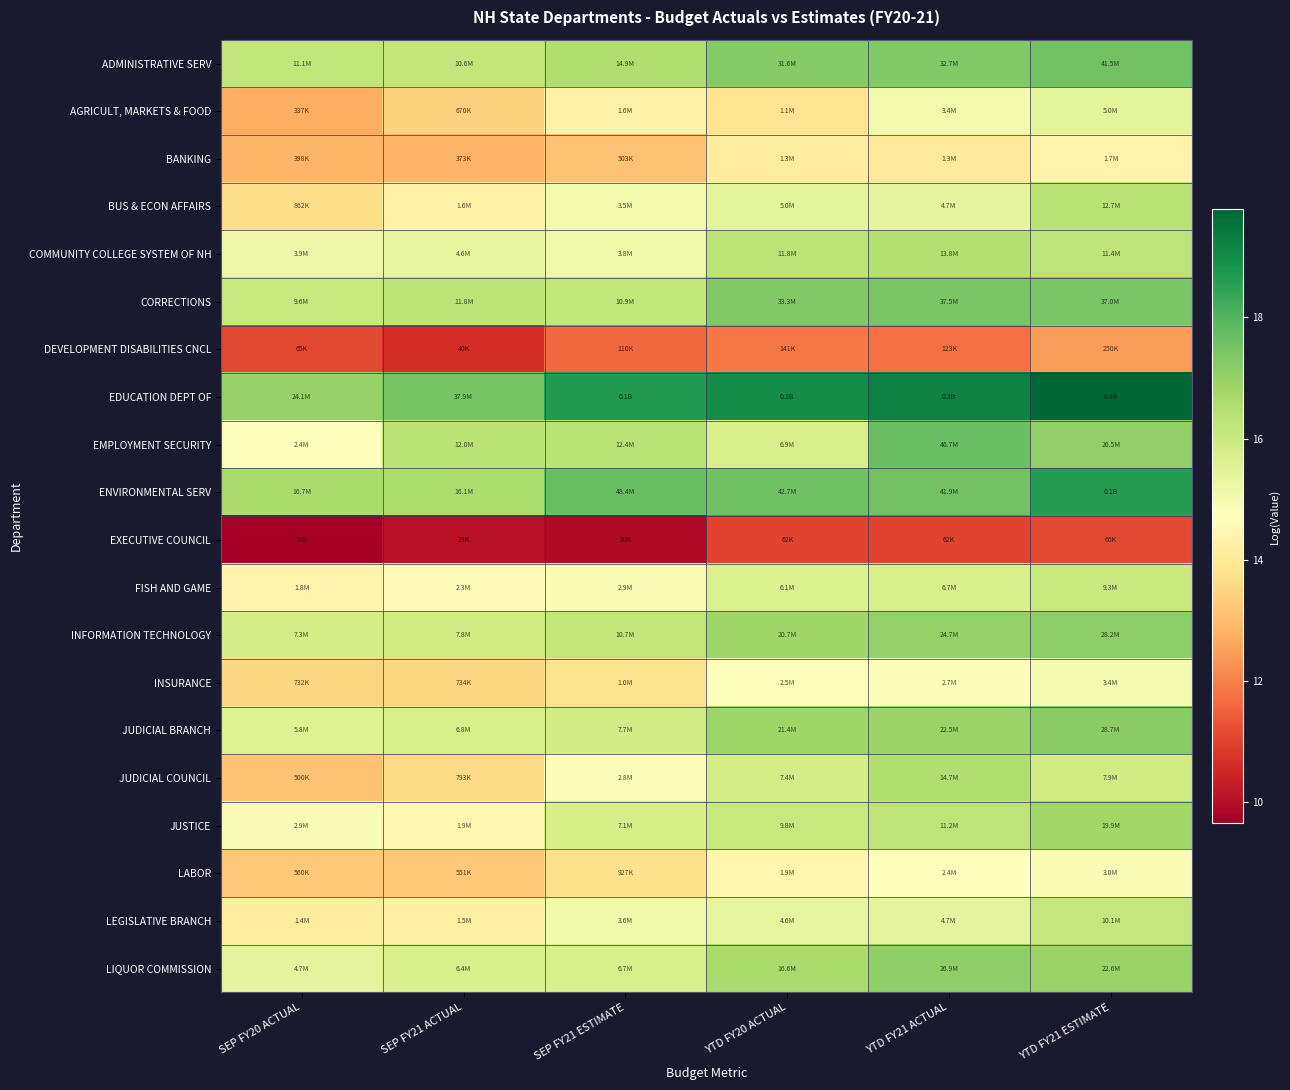

Reading left to right, list all the values displayed in this chart.

ADMINISTRATIVE SERV: SEP FY20 ACTUAL=16.2	SEP FY21 ACTUAL=16.2	SEP FY21 ESTIMATE=16.5	YTD FY20 ACTUAL=17.3	YTD FY21 ACTUAL=17.3	YTD FY21 ESTIMATE=17.5
AGRICULT, MARKETS & FOOD: SEP FY20 ACTUAL=12.7	SEP FY21 ACTUAL=13.4	SEP FY21 ESTIMATE=14.3	YTD FY20 ACTUAL=13.9	YTD FY21 ACTUAL=15.0	YTD FY21 ESTIMATE=15.4
BANKING: SEP FY20 ACTUAL=12.9	SEP FY21 ACTUAL=12.8	SEP FY21 ESTIMATE=13.1	YTD FY20 ACTUAL=14.1	YTD FY21 ACTUAL=14.1	YTD FY21 ESTIMATE=14.3
BUS & ECON AFFAIRS: SEP FY20 ACTUAL=13.7	SEP FY21 ACTUAL=14.3	SEP FY21 ESTIMATE=15.1	YTD FY20 ACTUAL=15.4	YTD FY21 ACTUAL=15.4	YTD FY21 ESTIMATE=16.4
COMMUNITY COLLEGE SYSTEM OF NH: SEP FY20 ACTUAL=15.2	SEP FY21 ACTUAL=15.3	SEP FY21 ESTIMATE=15.1	YTD FY20 ACTUAL=16.3	YTD FY21 ACTUAL=16.4	YTD FY21 ESTIMATE=16.2
CORRECTIONS: SEP FY20 ACTUAL=16.1	SEP FY21 ACTUAL=16.3	SEP FY21 ESTIMATE=16.2	YTD FY20 ACTUAL=17.3	YTD FY21 ACTUAL=17.4	YTD FY21 ESTIMATE=17.4
DEVELOPMENT DISABILITIES CNCL: SEP FY20 ACTUAL=11.1	SEP FY21 ACTUAL=10.6	SEP FY21 ESTIMATE=11.6	YTD FY20 ACTUAL=11.9	YTD FY21 ACTUAL=11.7	YTD FY21 ESTIMATE=12.4
EDUCATION DEPT OF: SEP FY20 ACTUAL=17.0	SEP FY21 ACTUAL=17.4	SEP FY21 ESTIMATE=18.7	YTD FY20 ACTUAL=19.0	YTD FY21 ACTUAL=19.2	YTD FY21 ESTIMATE=19.8
EMPLOYMENT SECURITY: SEP FY20 ACTUAL=14.7	SEP FY21 ACTUAL=16.3	SEP FY21 ESTIMATE=16.3	YTD FY20 ACTUAL=15.7	YTD FY21 ACTUAL=17.7	YTD FY21 ESTIMATE=17.1
ENVIRONMENTAL SERV: SEP FY20 ACTUAL=16.6	SEP FY21 ACTUAL=16.6	SEP FY21 ESTIMATE=17.7	YTD FY20 ACTUAL=17.6	YTD FY21 ACTUAL=17.6	YTD FY21 ESTIMATE=18.6
EXECUTIVE COUNCIL: SEP FY20 ACTUAL=9.7	SEP FY21 ACTUAL=10.1	SEP FY21 ESTIMATE=9.9	YTD FY20 ACTUAL=11.0	YTD FY21 ACTUAL=11.0	YTD FY21 ESTIMATE=11.1
FISH AND GAME: SEP FY20 ACTUAL=14.4	SEP FY21 ACTUAL=14.6	SEP FY21 ESTIMATE=14.9	YTD FY20 ACTUAL=15.6	YTD FY21 ACTUAL=15.7	YTD FY21 ESTIMATE=16.0
INFORMATION TECHNOLOGY: SEP FY20 ACTUAL=15.8	SEP FY21 ACTUAL=15.9	SEP FY21 ESTIMATE=16.2	YTD FY20 ACTUAL=16.8	YTD FY21 ACTUAL=17.0	YTD FY21 ESTIMATE=17.2
INSURANCE: SEP FY20 ACTUAL=13.5	SEP FY21 ACTUAL=13.5	SEP FY21 ESTIMATE=13.8	YTD FY20 ACTUAL=14.7	YTD FY21 ACTUAL=14.8	YTD FY21 ESTIMATE=15.0
JUDICIAL BRANCH: SEP FY20 ACTUAL=15.6	SEP FY21 ACTUAL=15.7	SEP FY21 ESTIMATE=15.9	YTD FY20 ACTUAL=16.9	YTD FY21 ACTUAL=16.9	YTD FY21 ESTIMATE=17.2
JUDICIAL COUNCIL: SEP FY20 ACTUAL=13.1	SEP FY21 ACTUAL=13.6	SEP FY21 ESTIMATE=14.8	YTD FY20 ACTUAL=15.8	YTD FY21 ACTUAL=16.5	YTD FY21 ESTIMATE=15.9
JUSTICE: SEP FY20 ACTUAL=14.9	SEP FY21 ACTUAL=14.5	SEP FY21 ESTIMATE=15.8	YTD FY20 ACTUAL=16.1	YTD FY21 ACTUAL=16.2	YTD FY21 ESTIMATE=16.8
LABOR: SEP FY20 ACTUAL=13.2	SEP FY21 ACTUAL=13.2	SEP FY21 ESTIMATE=13.7	YTD FY20 ACTUAL=14.4	YTD FY21 ACTUAL=14.7	YTD FY21 ESTIMATE=14.9
LEGISLATIVE BRANCH: SEP FY20 ACTUAL=14.1	SEP FY21 ACTUAL=14.2	SEP FY21 ESTIMATE=15.1	YTD FY20 ACTUAL=15.3	YTD FY21 ACTUAL=15.4	YTD FY21 ESTIMATE=16.1
LIQUOR COMMISSION: SEP FY20 ACTUAL=15.4	SEP FY21 ACTUAL=15.7	SEP FY21 ESTIMATE=15.7	YTD FY20 ACTUAL=16.6	YTD FY21 ACTUAL=17.1	YTD FY21 ESTIMATE=16.9